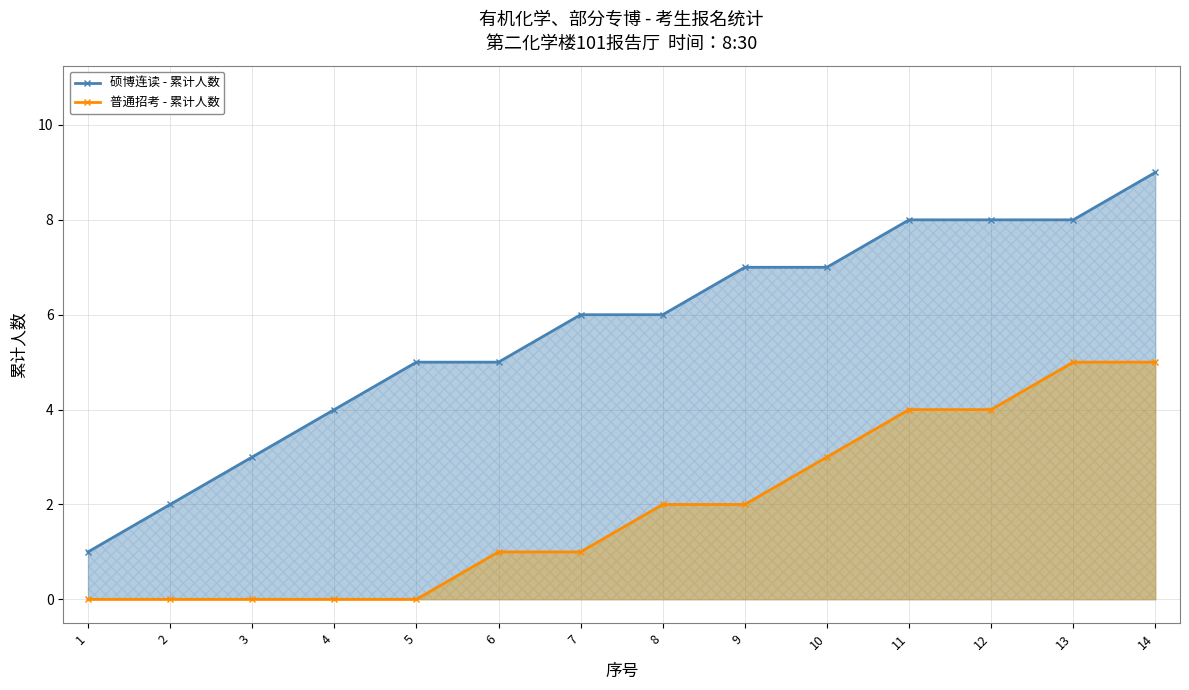

How many values in the 普通招考 - 累计人数 series exceed 2?

5